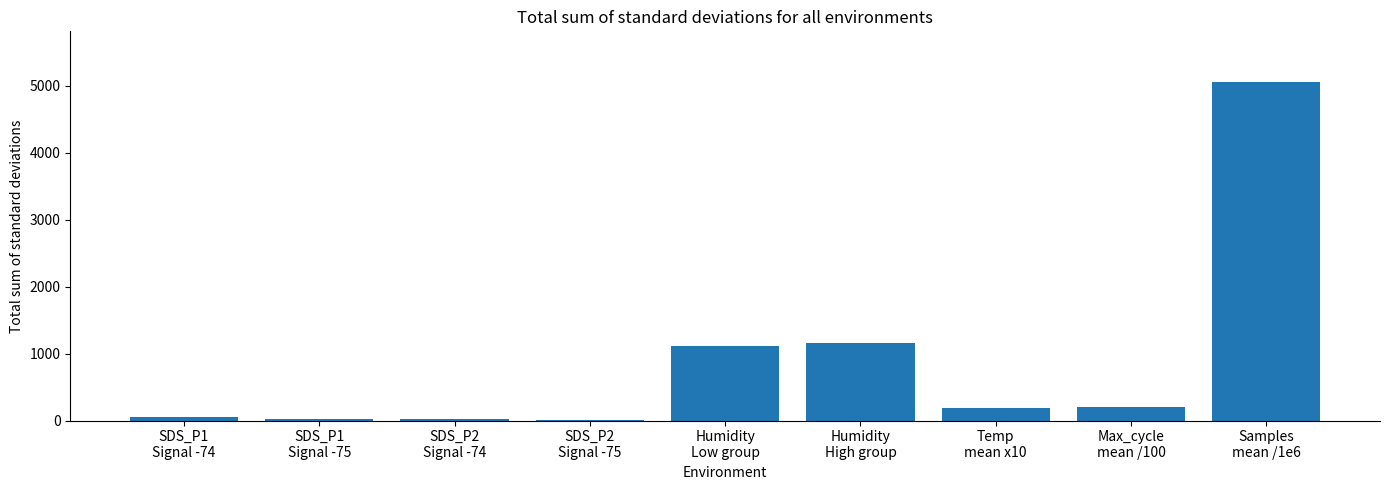

What is the sum of all values?

7808.8